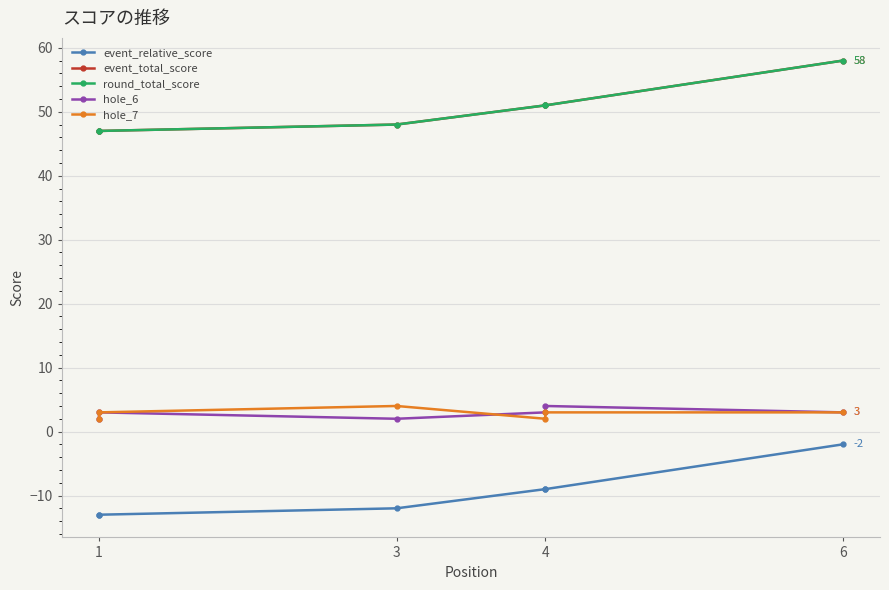

At which label does hole_6 first exceed 3?

4